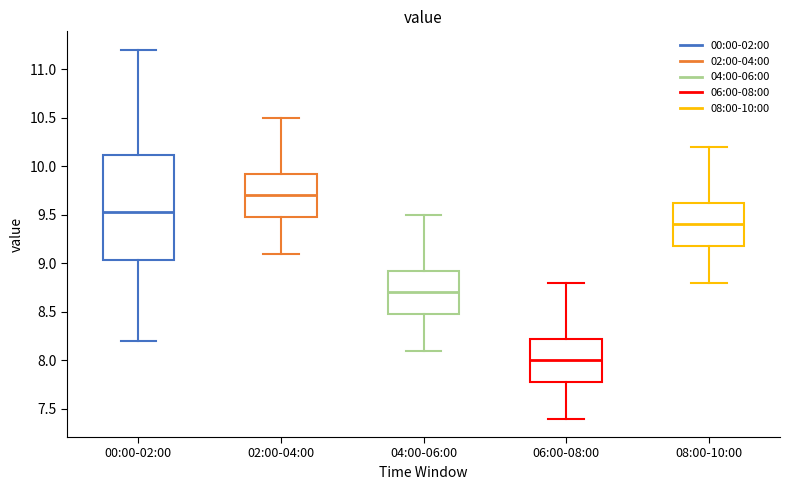

Reading left to right, transcribe this box plot: for each box, give where its median line is, the range the box spans, and where its two whiskers end, as read against the y-axis. The values are not printed on the chart, so give them approximately, as read against the axis.

00:00-02:00: median 9.55, box 9.05 to 10.10, whiskers 8.20 to 11.20
02:00-04:00: median 9.70, box 9.50 to 9.95, whiskers 9.10 to 10.50
04:00-06:00: median 8.70, box 8.50 to 8.95, whiskers 8.10 to 9.50
06:00-08:00: median 8.00, box 7.80 to 8.25, whiskers 7.40 to 8.80
08:00-10:00: median 9.40, box 9.20 to 9.65, whiskers 8.80 to 10.20